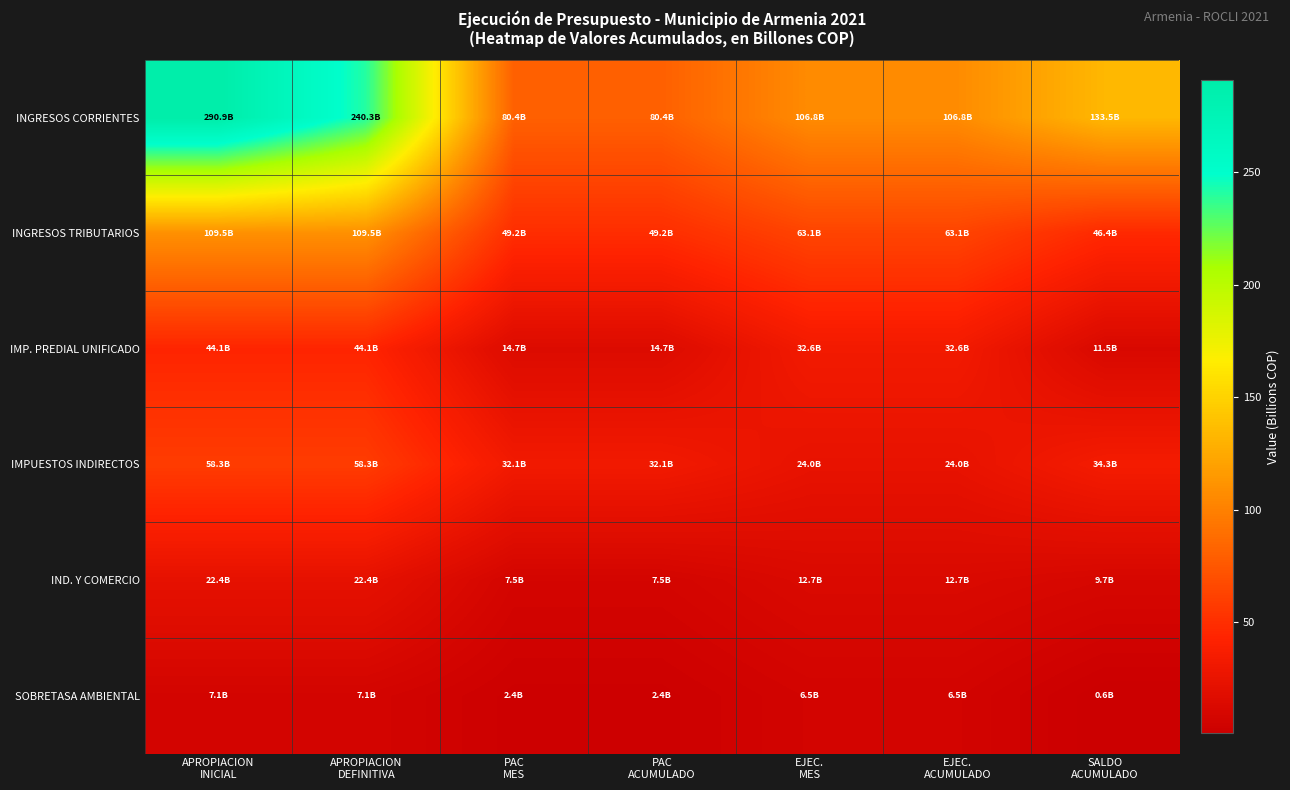

Reading right to left, what are all the values shown in this chart?

INGRESOS CORRIENTES: SALDO
ACUMULADO=133.5	EJEC.
ACUMULADO=106.8	EJEC.
MES=106.8	PAC
ACUMULADO=80.4	PAC
MES=80.4	APROPIACION
DEFINITIVA=240.3	APROPIACION
INICIAL=290.9
INGRESOS TRIBUTARIOS: SALDO
ACUMULADO=46.4	EJEC.
ACUMULADO=63.1	EJEC.
MES=63.1	PAC
ACUMULADO=49.2	PAC
MES=49.2	APROPIACION
DEFINITIVA=109.5	APROPIACION
INICIAL=109.5
IMP. PREDIAL UNIFICADO: SALDO
ACUMULADO=11.5	EJEC.
ACUMULADO=32.6	EJEC.
MES=32.6	PAC
ACUMULADO=14.7	PAC
MES=14.7	APROPIACION
DEFINITIVA=44.1	APROPIACION
INICIAL=44.1
IMPUESTOS INDIRECTOS: SALDO
ACUMULADO=34.3	EJEC.
ACUMULADO=24.0	EJEC.
MES=24.0	PAC
ACUMULADO=32.1	PAC
MES=32.1	APROPIACION
DEFINITIVA=58.3	APROPIACION
INICIAL=58.3
IND. Y COMERCIO: SALDO
ACUMULADO=9.7	EJEC.
ACUMULADO=12.7	EJEC.
MES=12.7	PAC
ACUMULADO=7.5	PAC
MES=7.5	APROPIACION
DEFINITIVA=22.4	APROPIACION
INICIAL=22.4
SOBRETASA AMBIENTAL: SALDO
ACUMULADO=0.6	EJEC.
ACUMULADO=6.5	EJEC.
MES=6.5	PAC
ACUMULADO=2.4	PAC
MES=2.4	APROPIACION
DEFINITIVA=7.1	APROPIACION
INICIAL=7.1